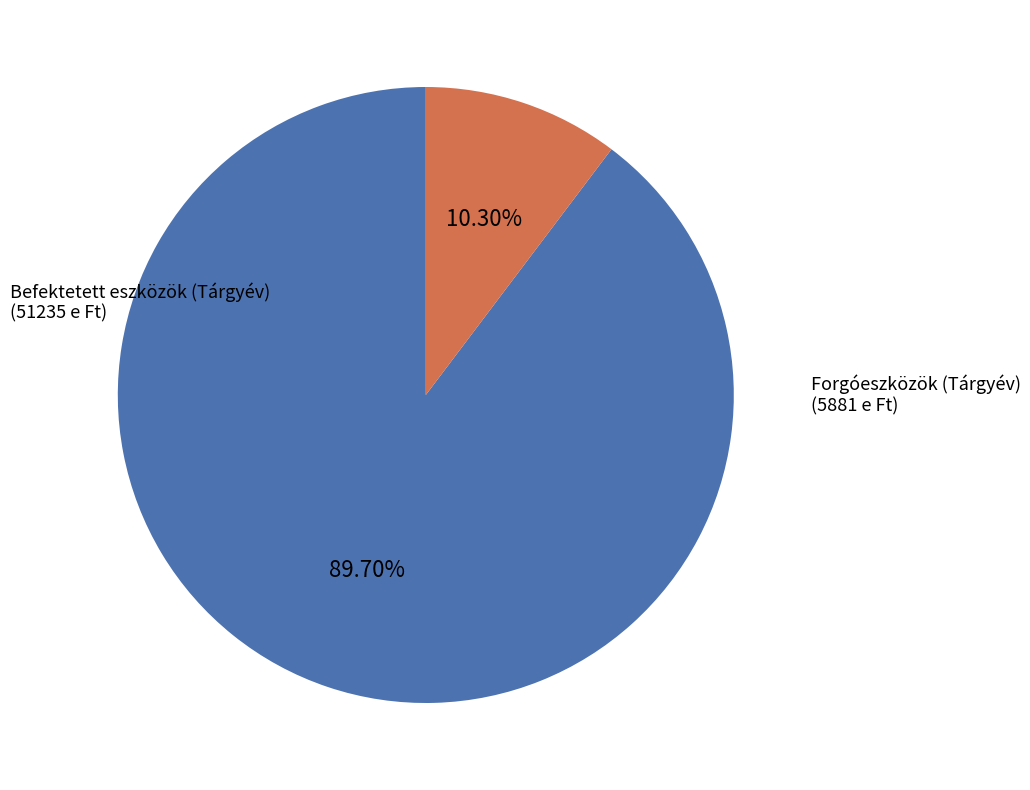

What is the total percentage of Befektetett eszközök (Tárgyév) and Forgóeszközök (Tárgyév)?

100.0%